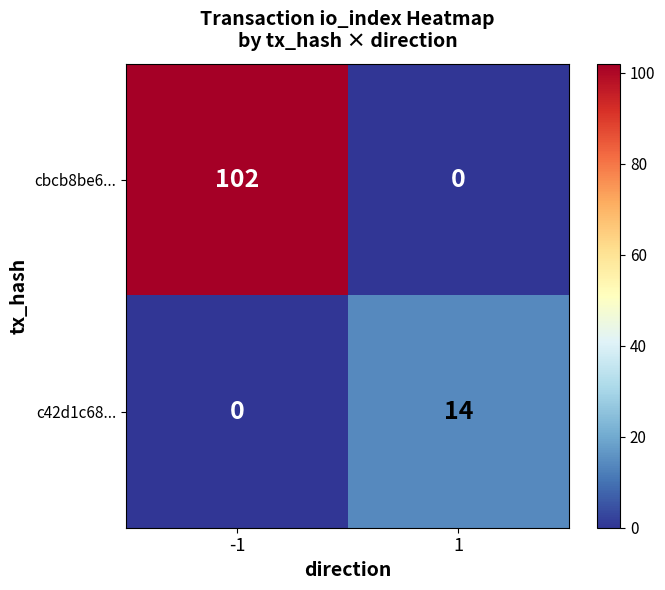

Reading left to right, transcribe all the data shown in this chart.

cbcb8be6...: 102	0
c42d1c68...: 0	14